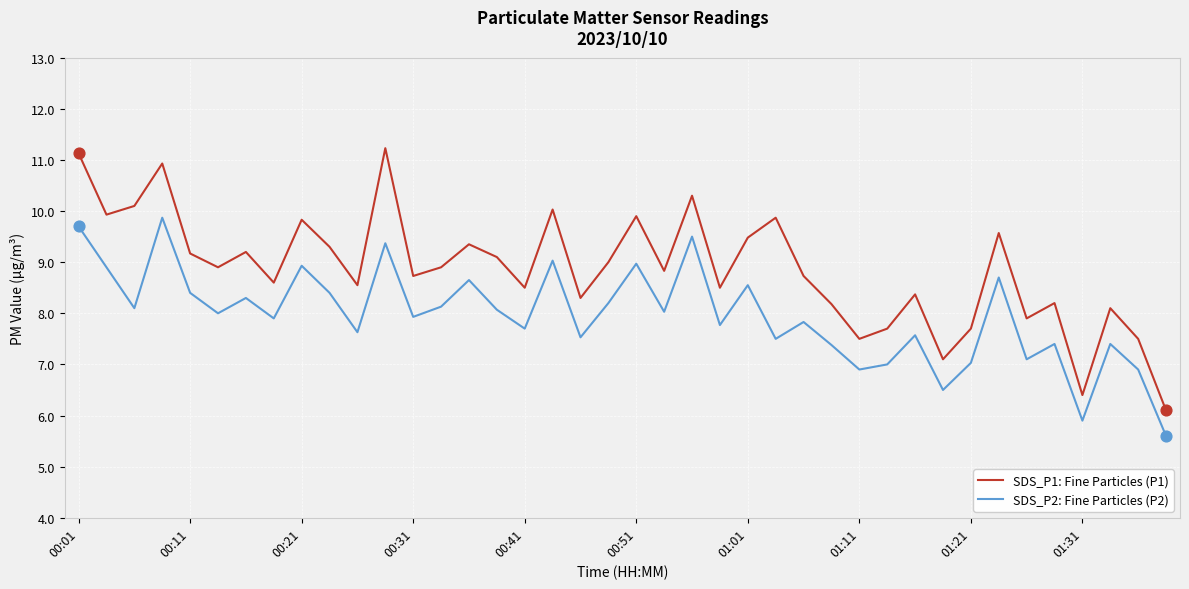

Which series has the largest total across all categories?

SDS_P1: Fine Particles (P1)